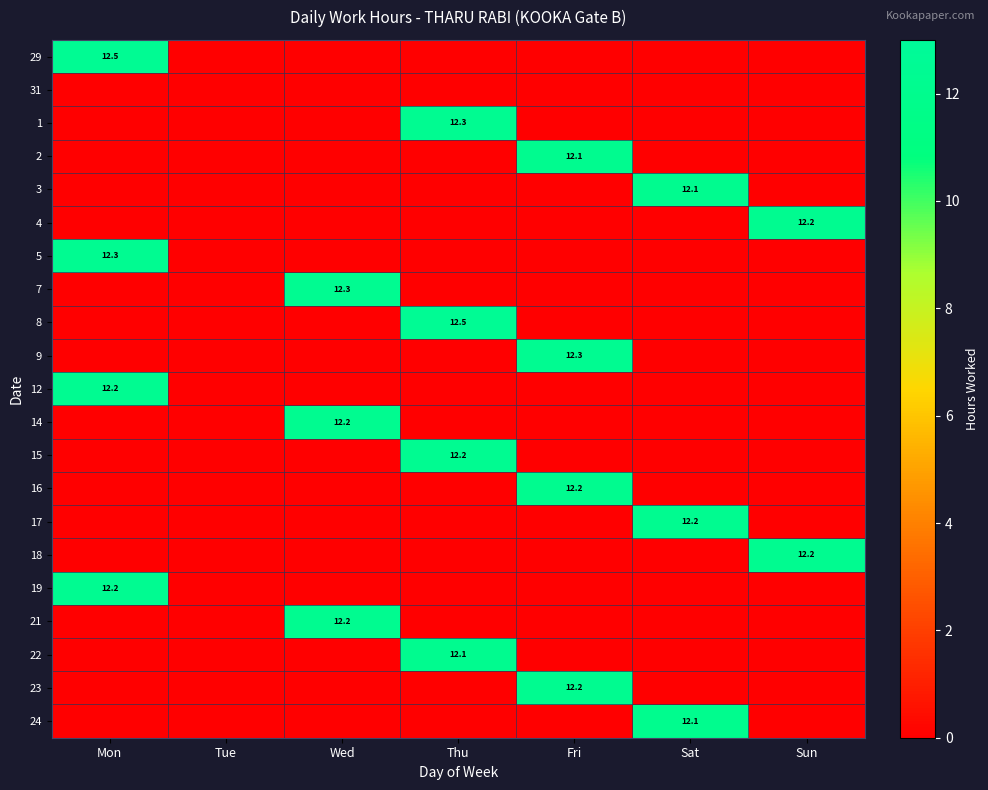

Rank the series at Mon from highest to lowest value.

29, 5, 12, 19, 31, 1, 2, 3, 4, 7, 8, 9, 14, 15, 16, 17, 18, 21, 22, 23, 24